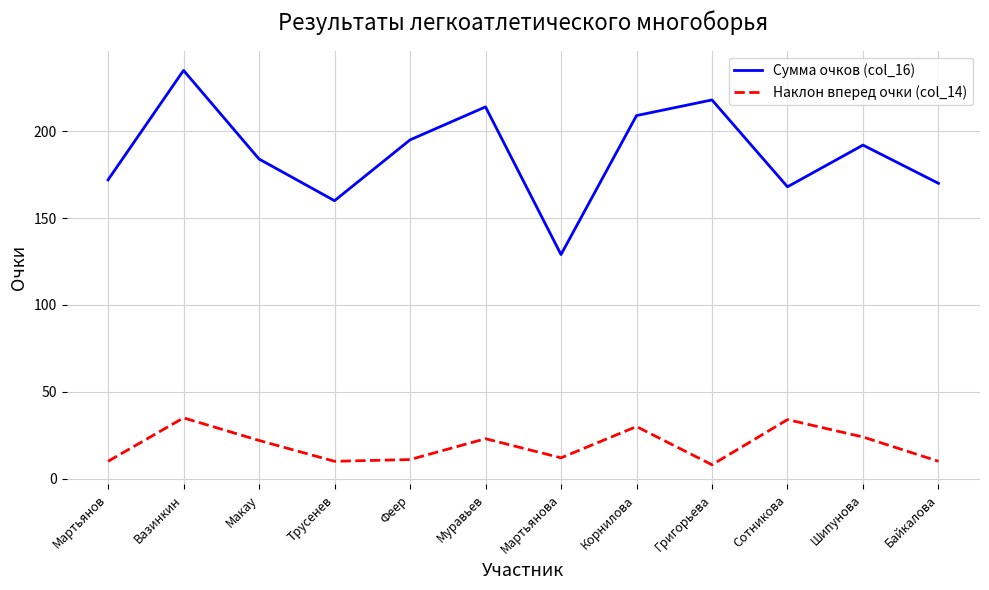

The Сумма очков (col_16) series shows 380 at Григорьева. True or false?

False